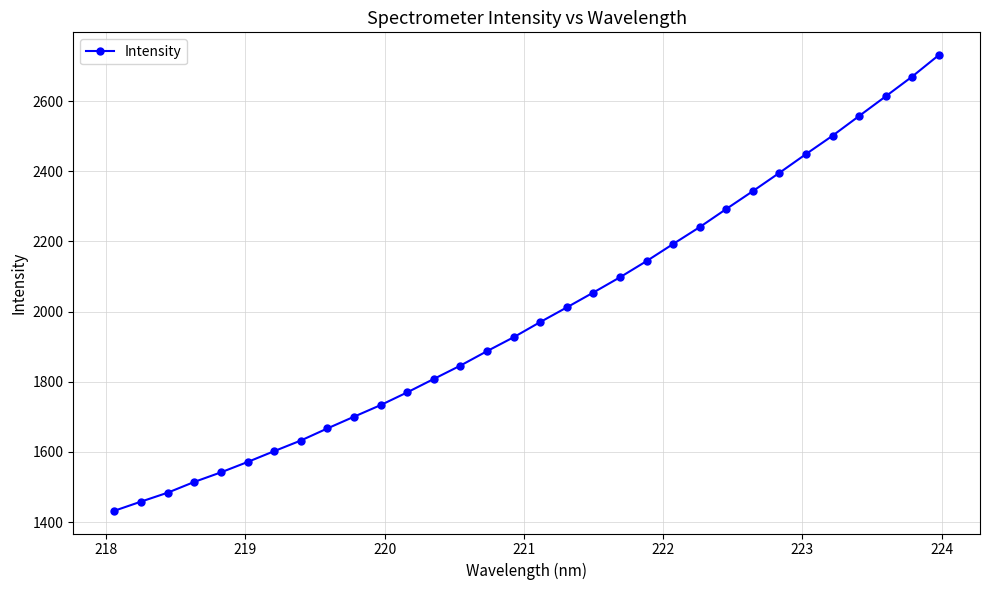

True or false: the data has more than 2 interior local peaks.

False